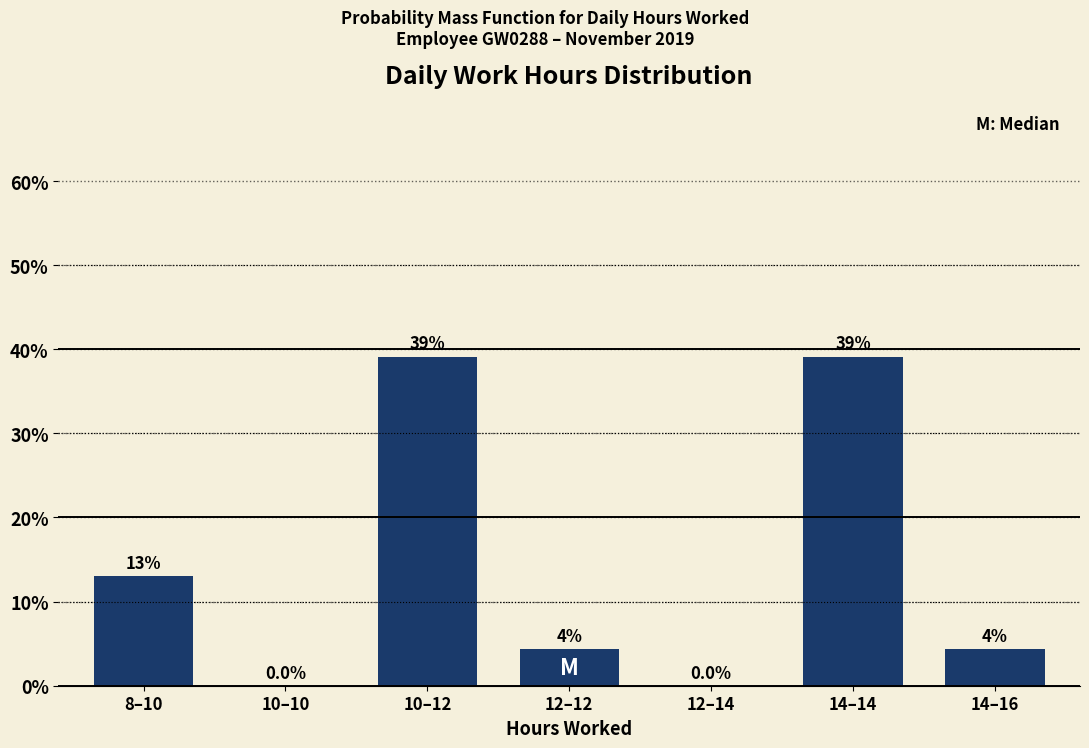

Between 10–12 and 10–10, which is larger?

10–12